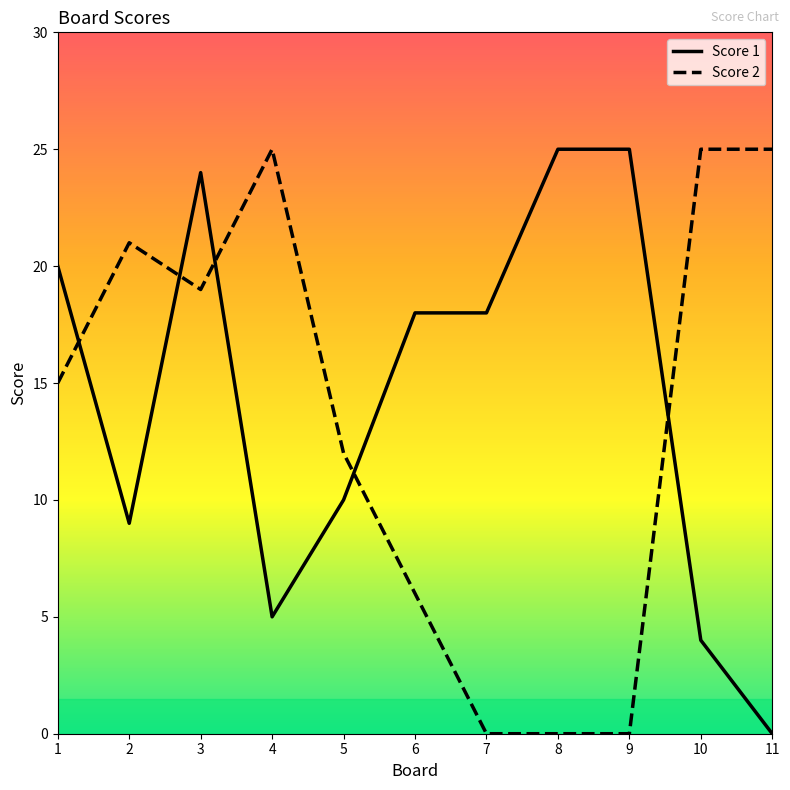

The Score 2 series shows 15 at 1. True or false?

True